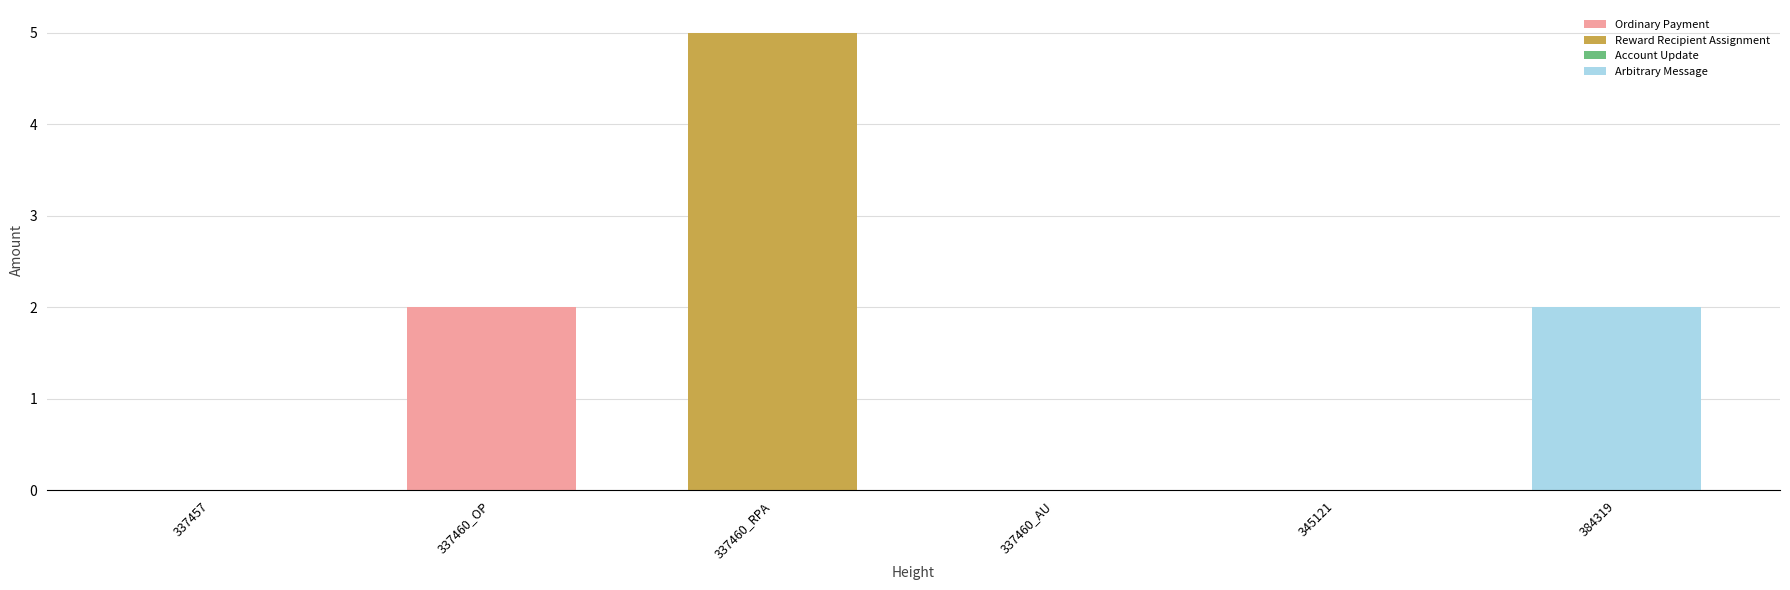

What is the average value of the Amount series?

1.5